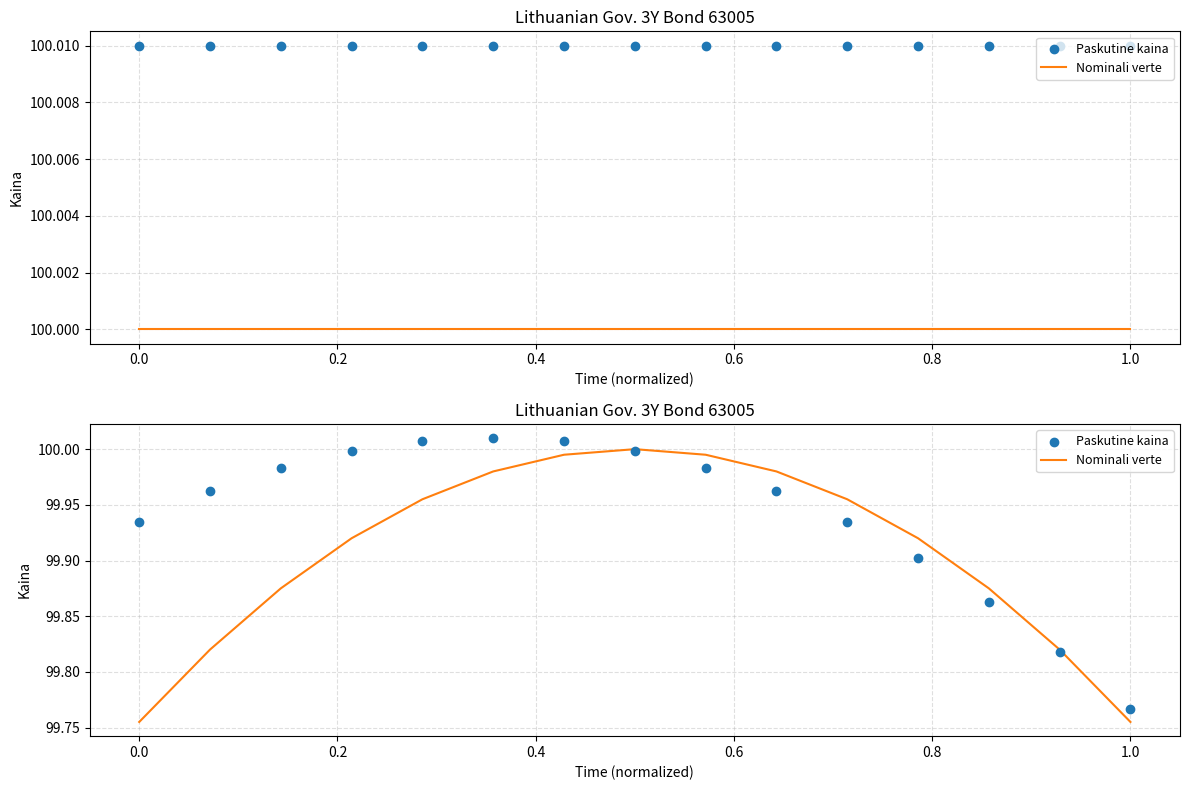

At which category is the sum across all series the highest?

1.0